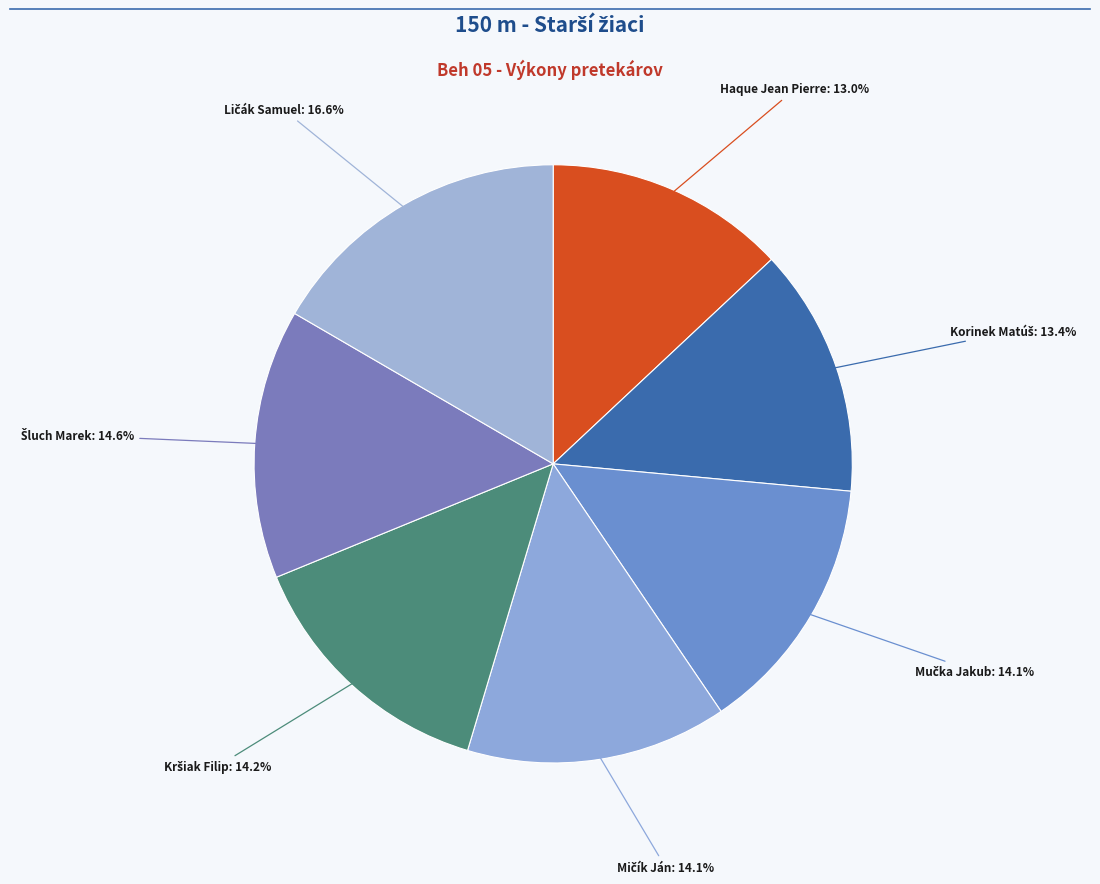

What is the smallest slice in the pie chart?

Haque Jean Pierre